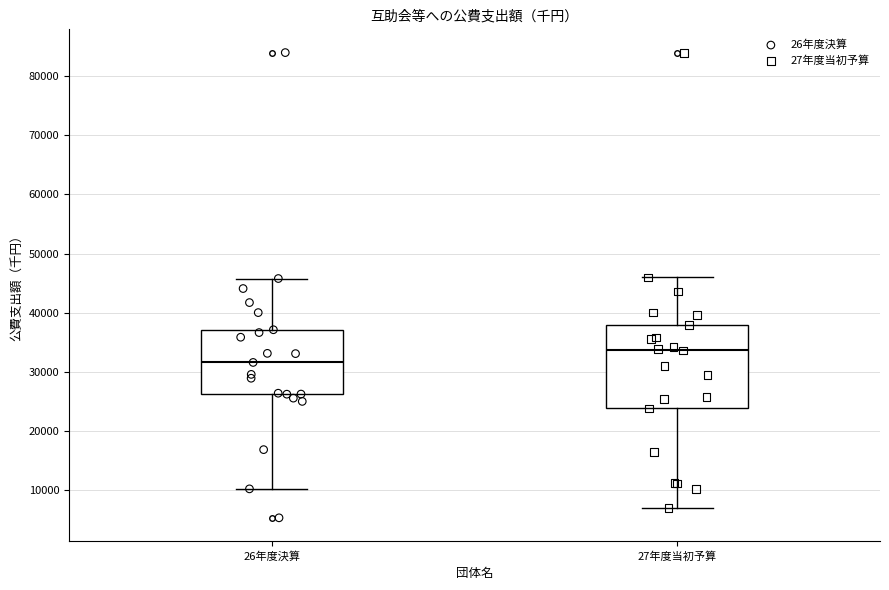

Reading left to right, transcribe this box plot: for each box, give where its median line is, the range the box spans, and where its two whiskers end, as read against the y-axis. The values are not printed on the chart, so give them approximately, as read against the axis.

26年度決算: median 32000, box 26000 to 37000, whiskers 10000 to 46000
27年度当初予算: median 34000, box 24000 to 38000, whiskers 7000 to 46000